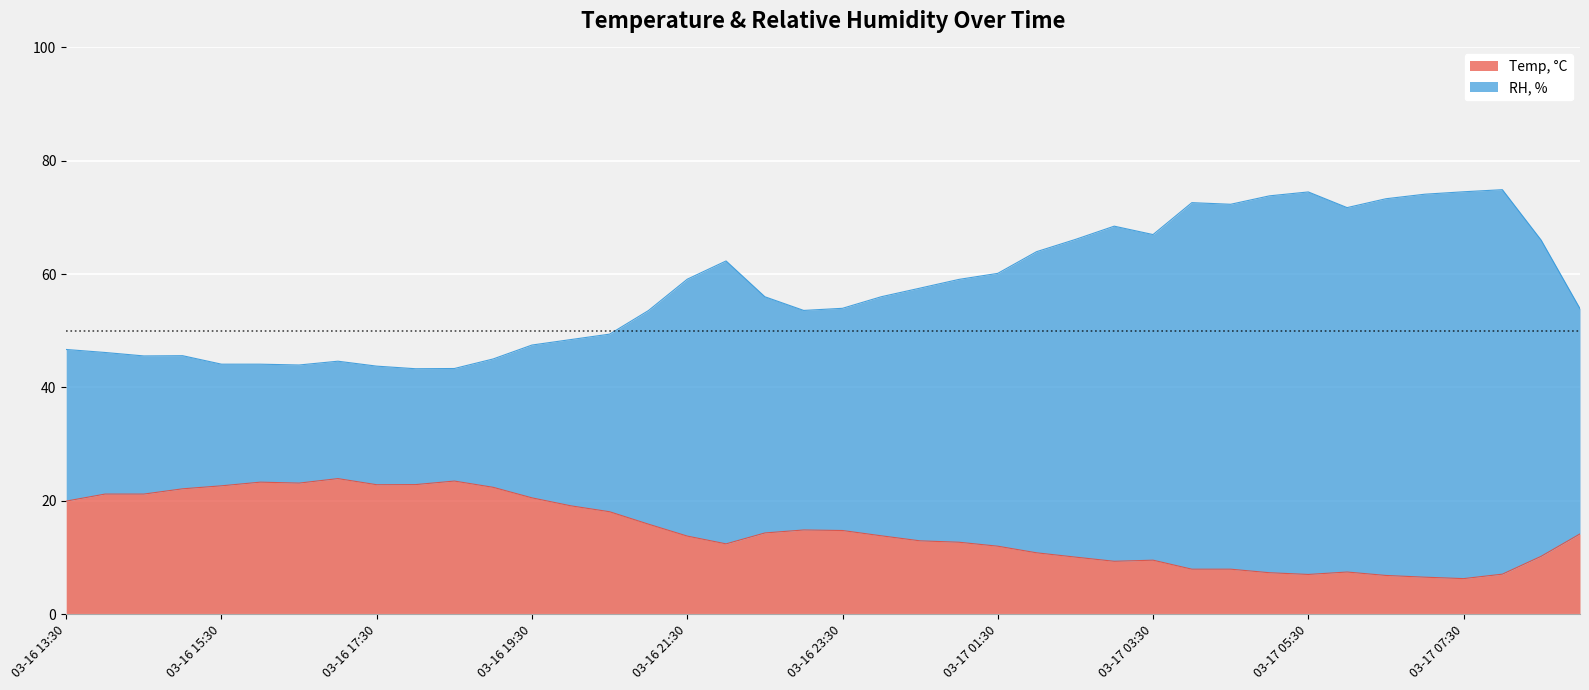

What is the label of the 14th point from the right?

03-17 02:30